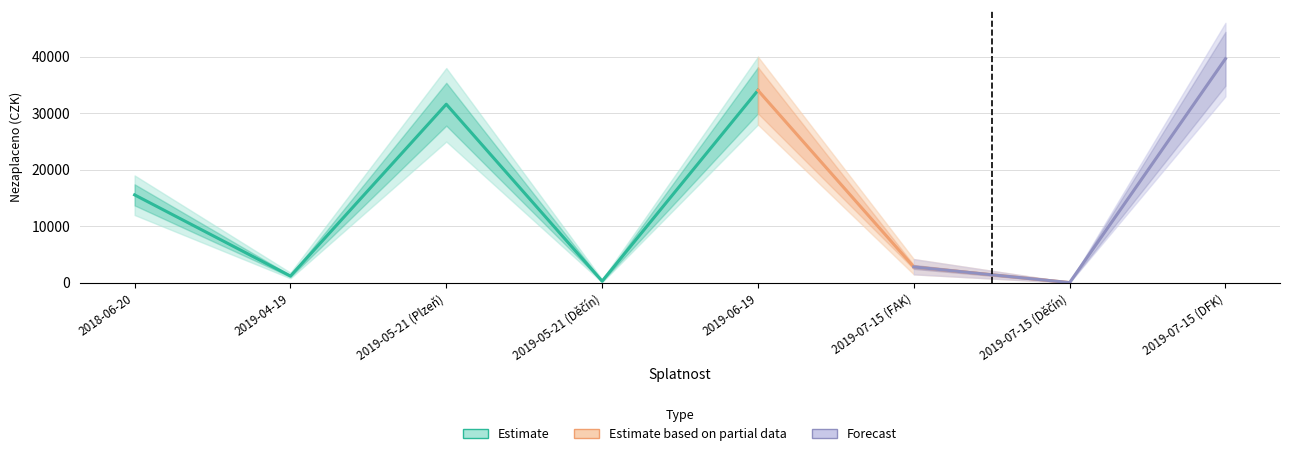

Rank the categories by value from highest to lowest.

2019-07-15 (DFK), 2019-06-19, 2019-05-21 (Plzeň), 2018-06-20, 2019-07-15 (FAK), 2019-04-19, 2019-05-21 (Děčín), 2019-07-15 (Děčín)